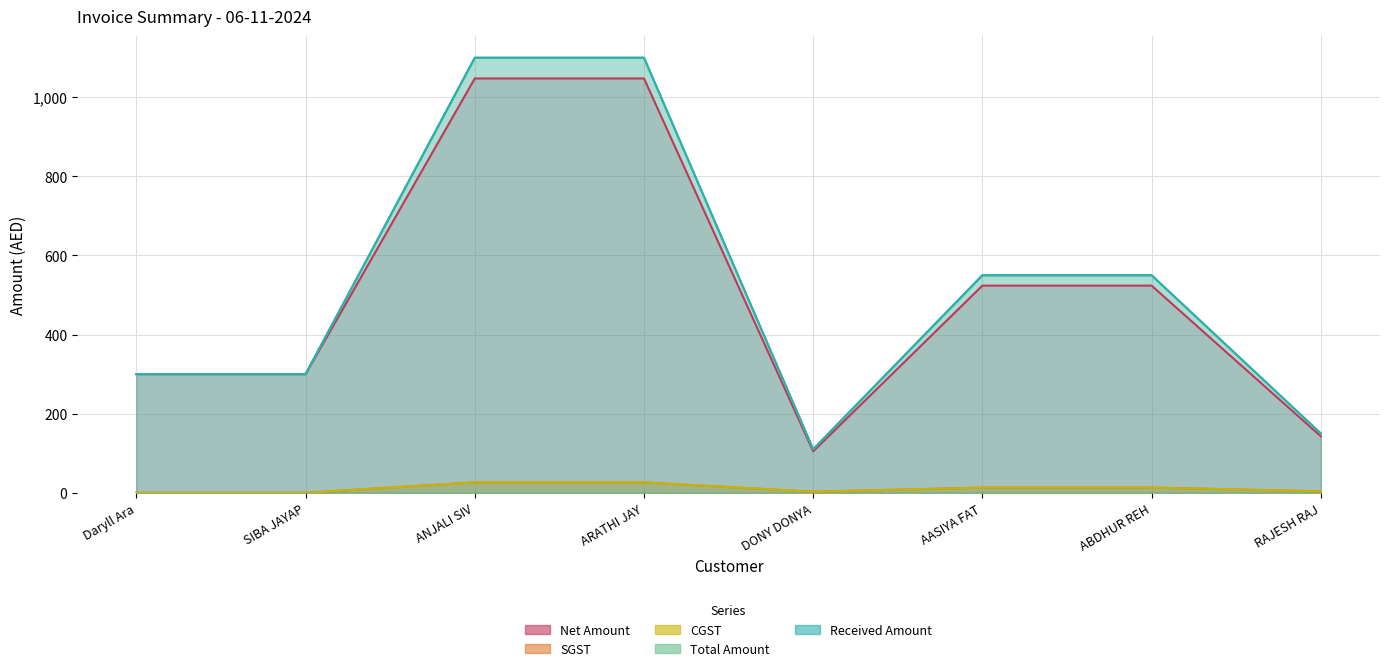

Which label corresponds to the largest value in the chart?

ANJALI SIV